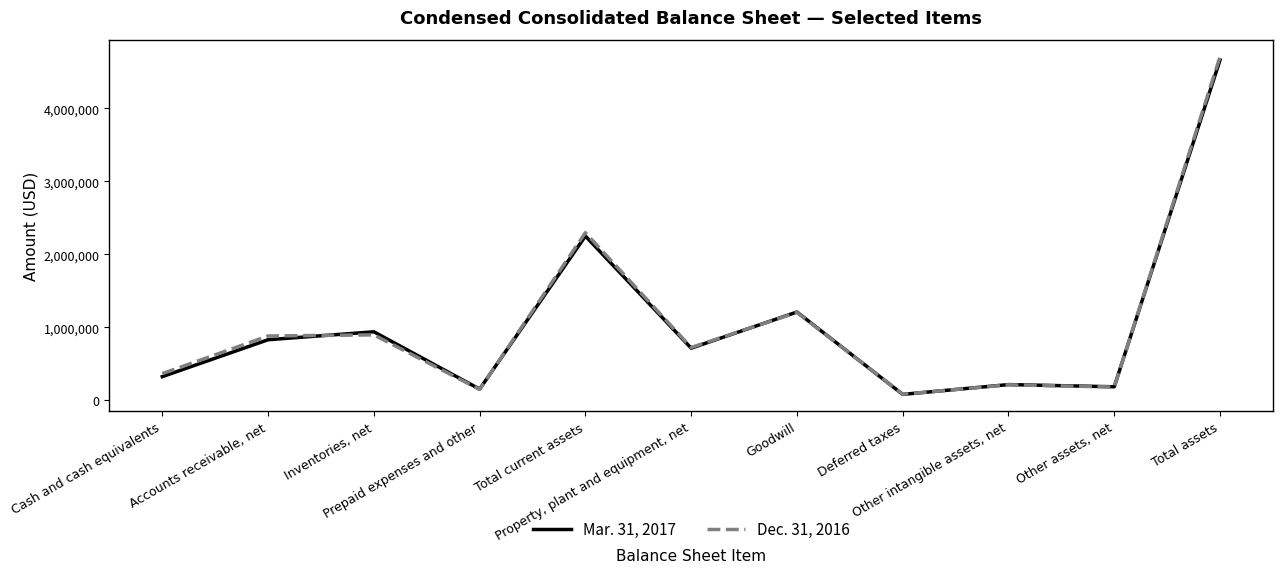

Rank the series by their maximum value, from highest to lowest.

Dec. 31, 2016, Mar. 31, 2017